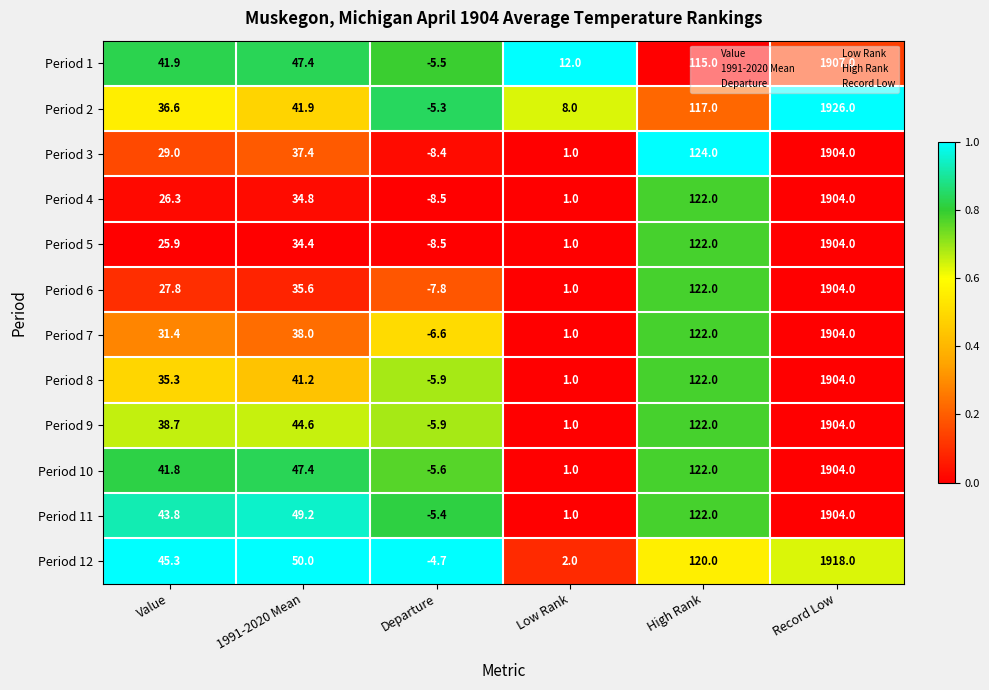

What is the difference between the maximum and second lowest values in the Period 5 series?

1903.0